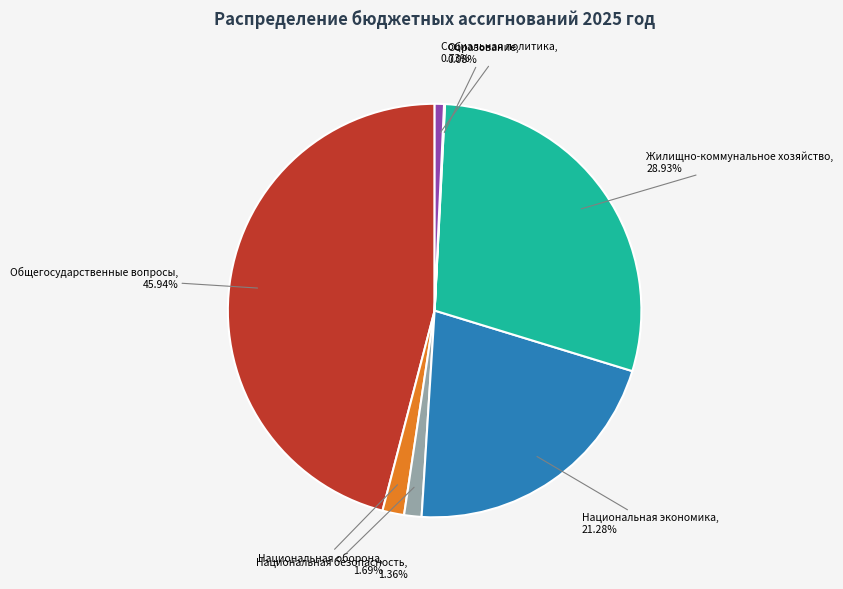

Is there a majority slice in this chart?

No